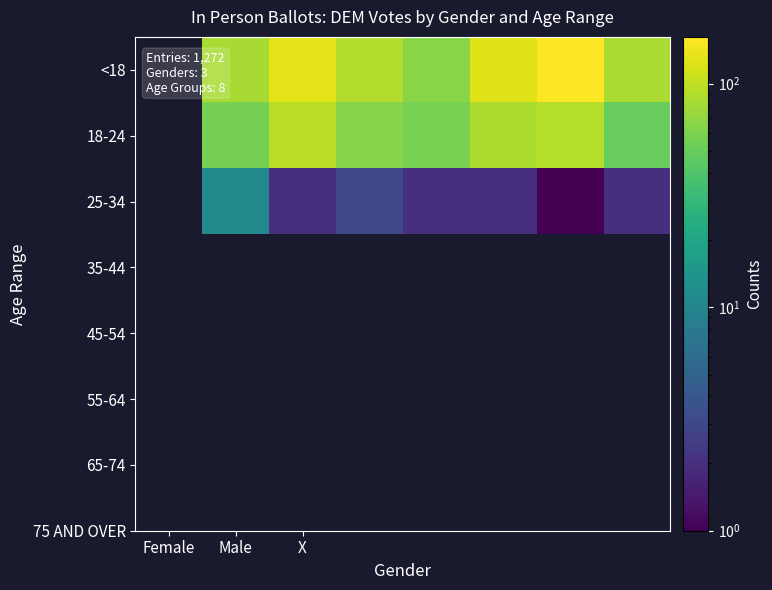

At which category is the sum across all series the highest?

6